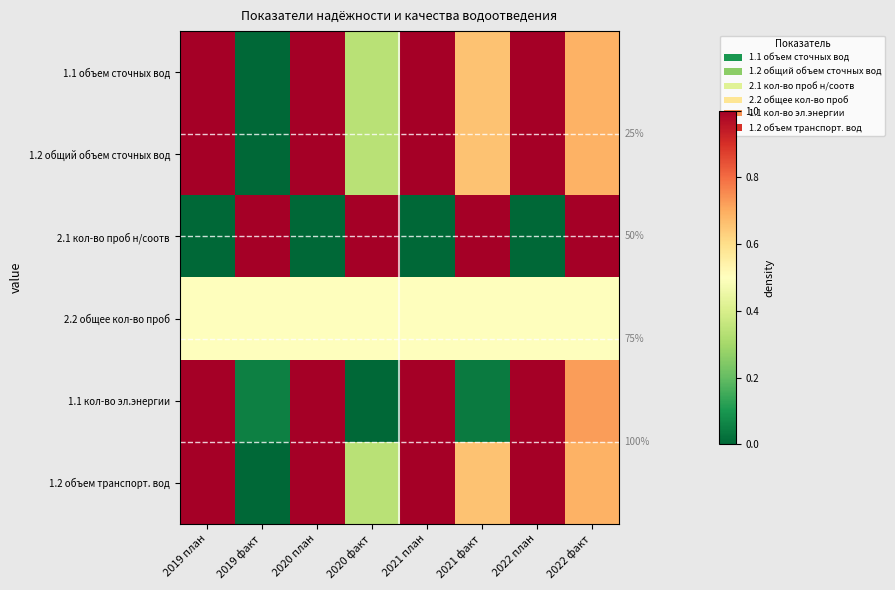

Rank the series by their maximum value, from highest to lowest.

1.1 объем сточных вод, 1.2 общий объем сточных вод, 2.1 кол-во проб н/соотв, 1.1 кол-во эл.энергии, 1.2 объем транспорт. вод, 2.2 общее кол-во проб